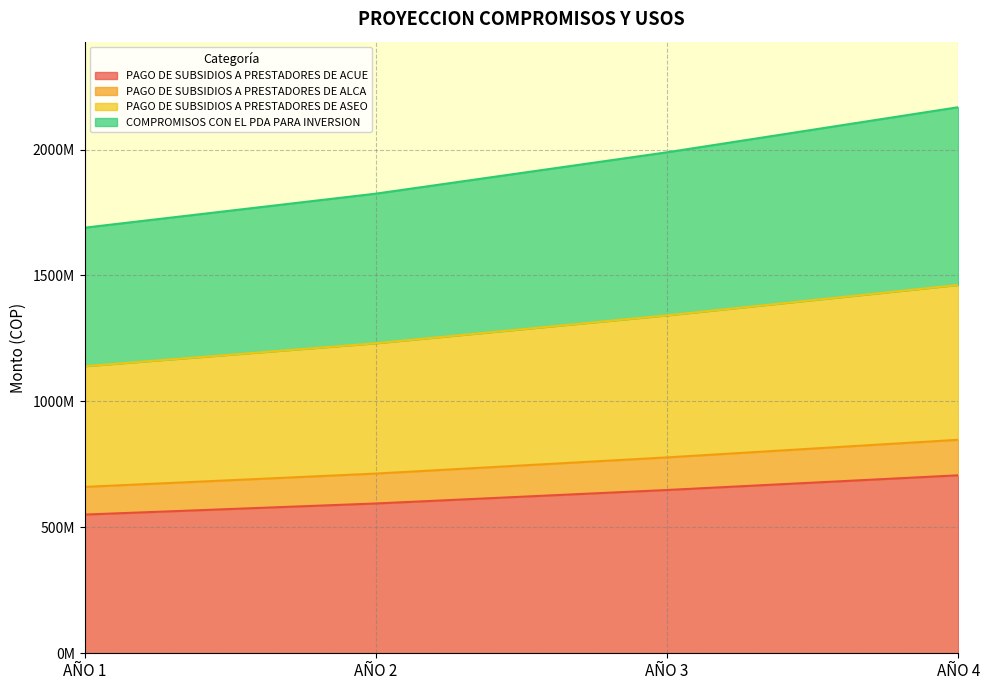

True or false: PAGO DE SUBSIDIOS A PRESTADORES DE ACUE and PAGO DE SUBSIDIOS A PRESTADORES DE ASEO cross at least once.

False